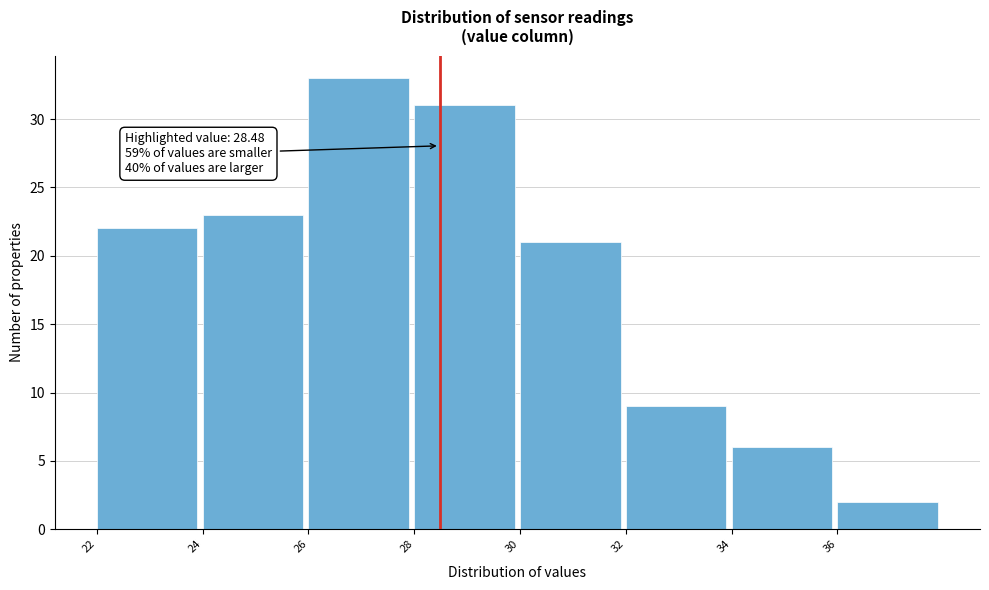

Which range on the x-axis has the tallest bar?

26 to 28